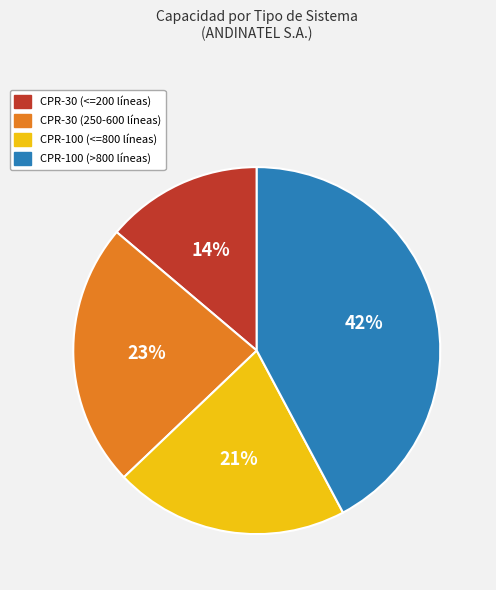

To the nearest percent, what percentage of the pie is CPR-30 (250-600 líneas)?

23%